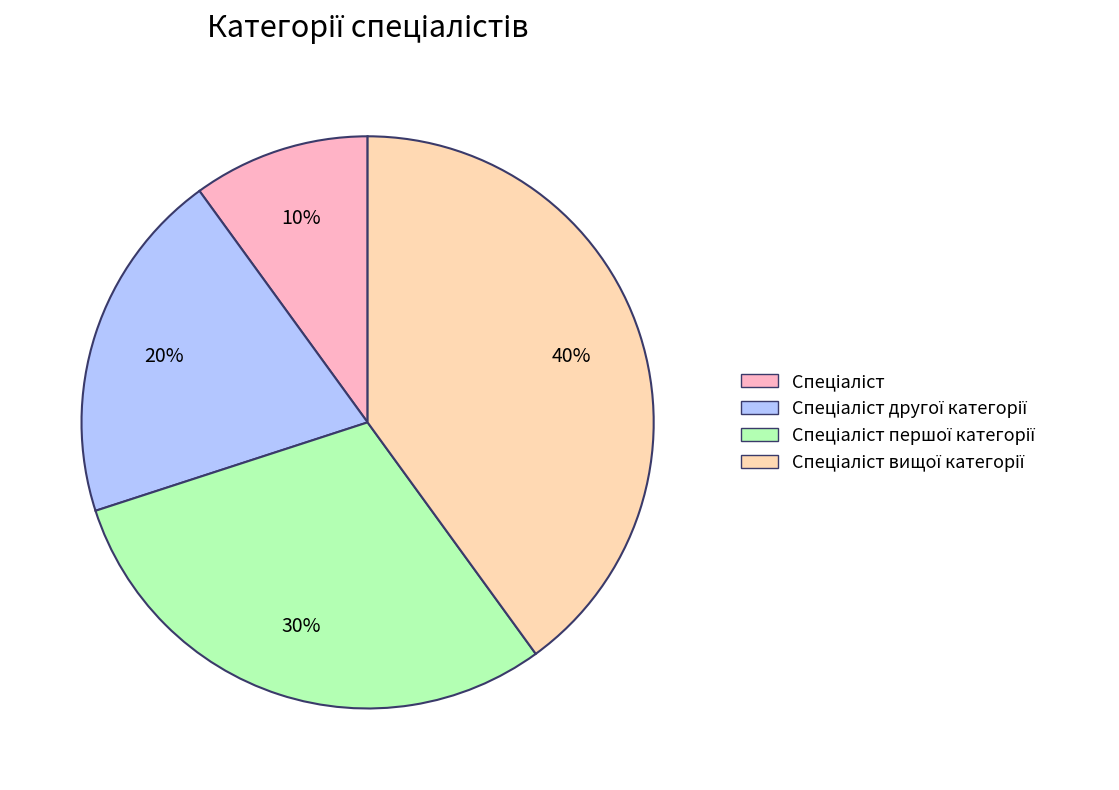

To the nearest percent, what is the average slice percentage?

25%